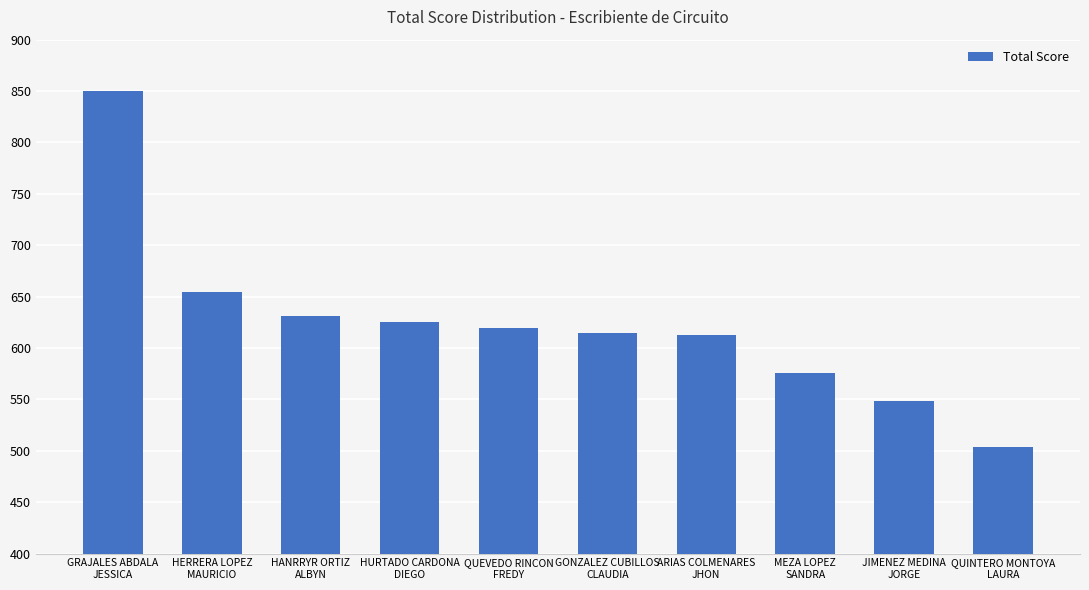

What is the greatest value displayed?

849.9